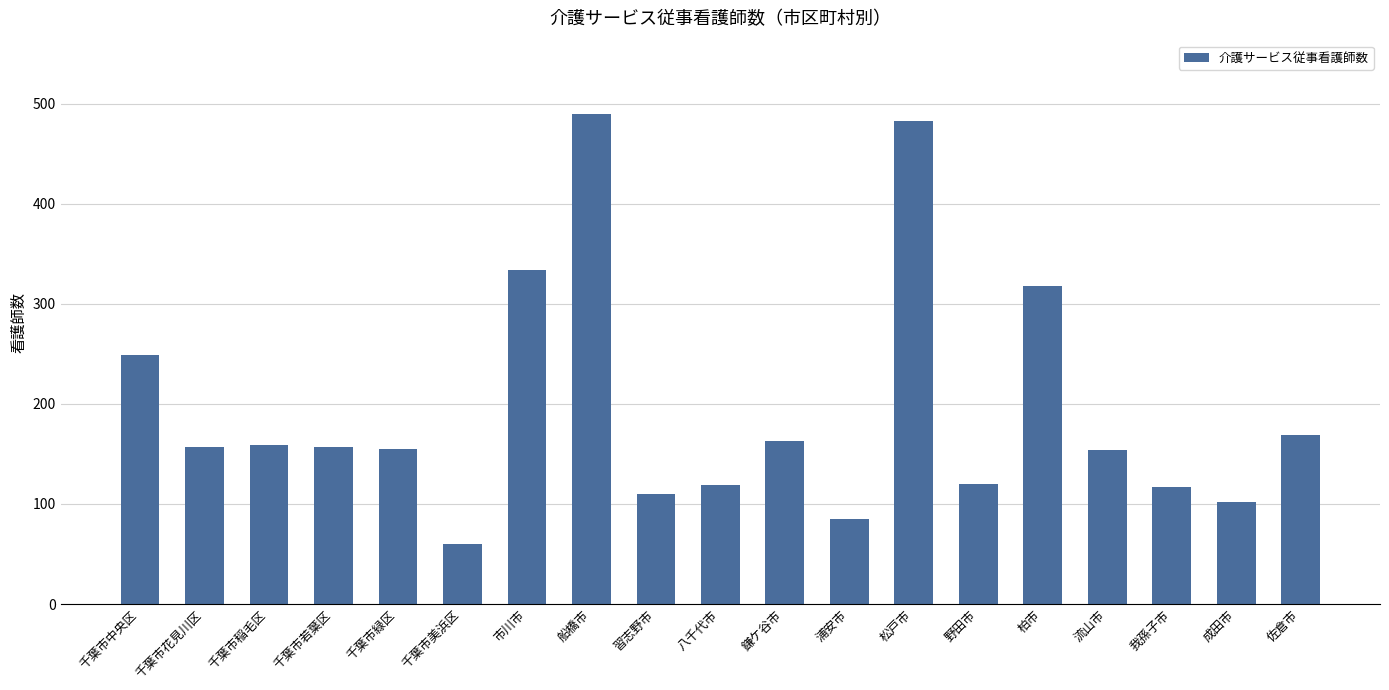

Count the number of data series in this chart.

1